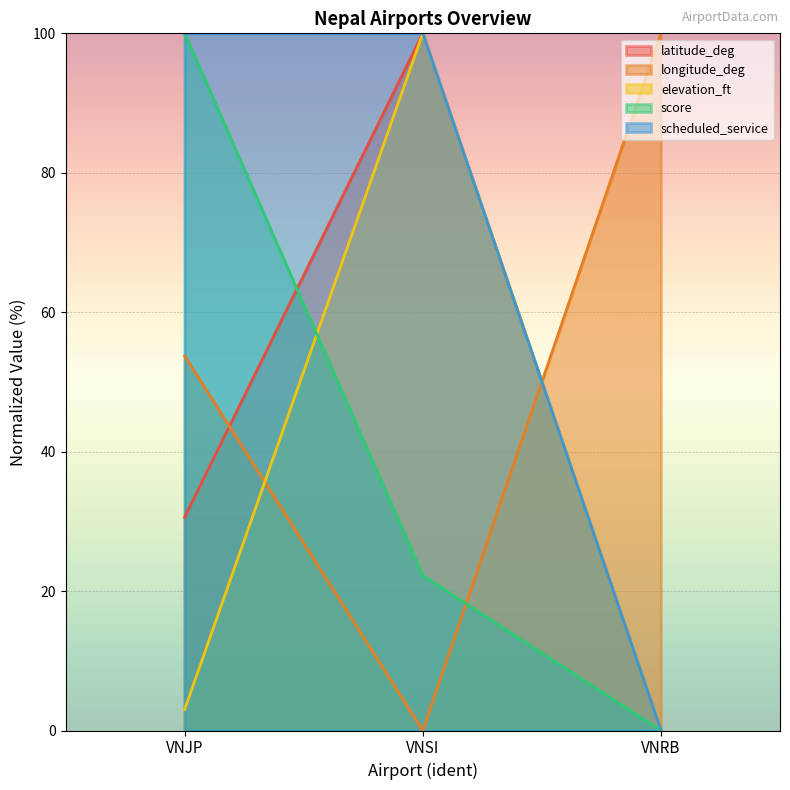

How many values in latitude_deg are above zero?

2